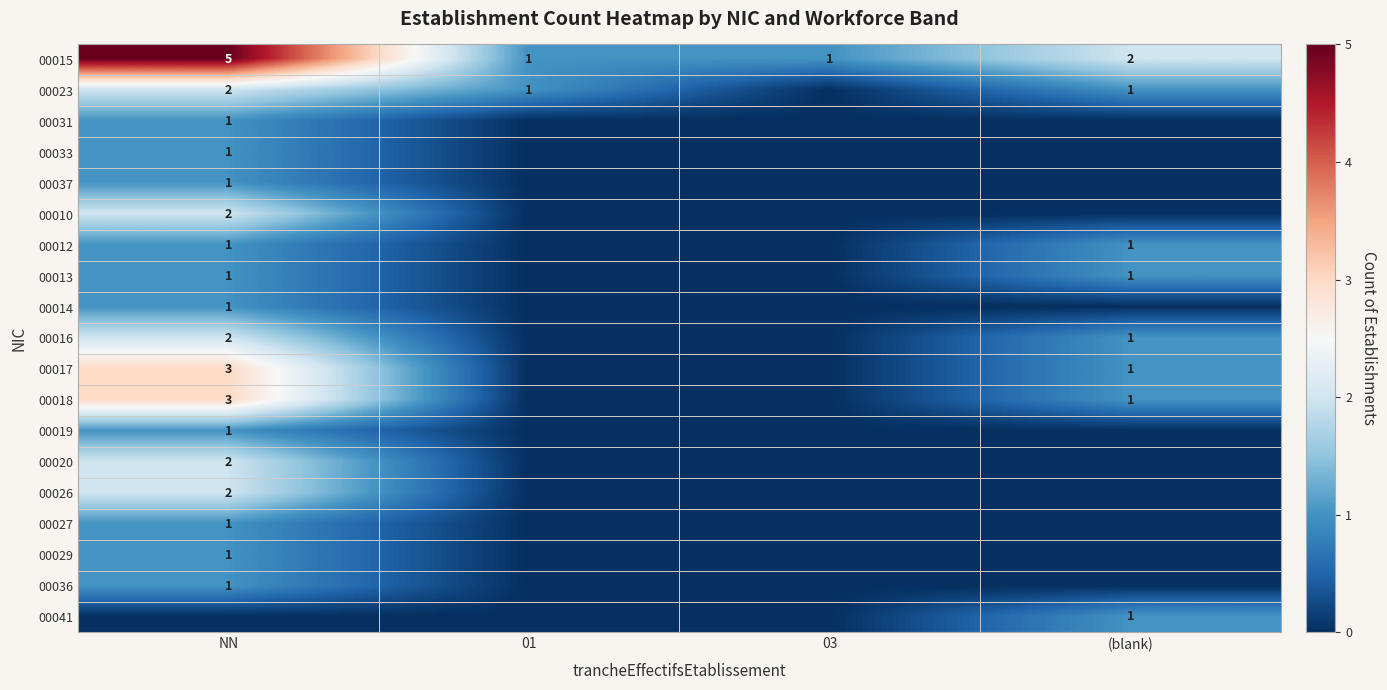

At which label does 00015 first exceed 2?

NN